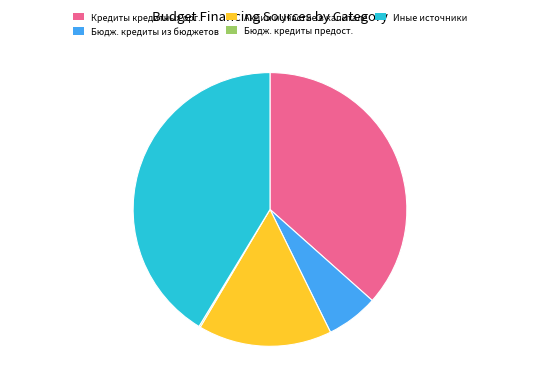

Does any single category account for the majority?

No